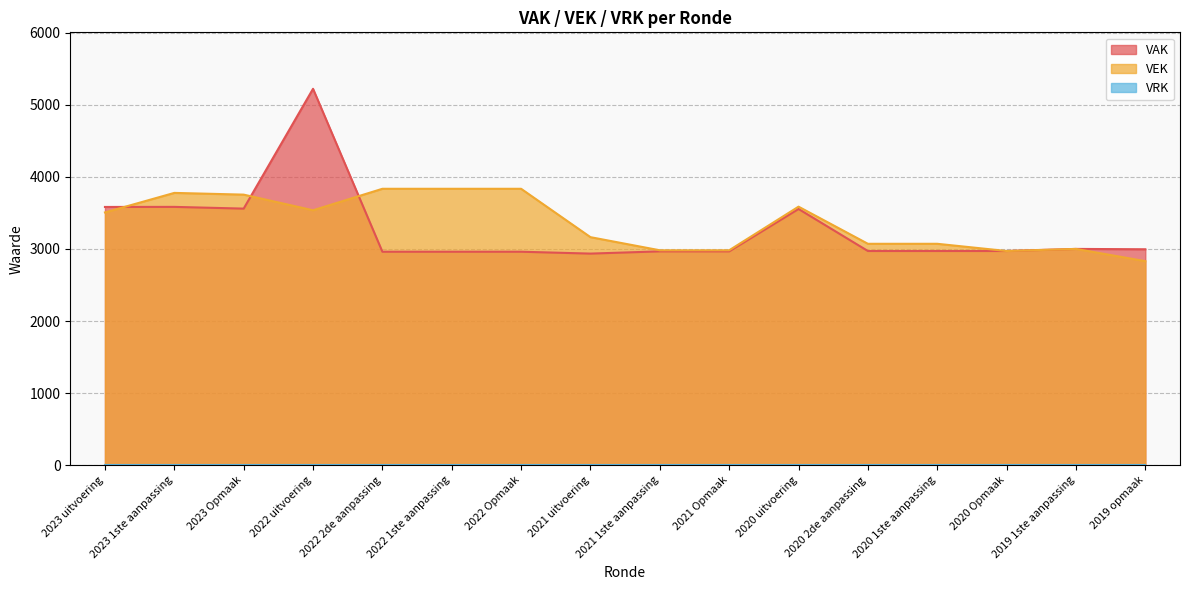

Which category has the highest value across all series?

2022 uitvoering